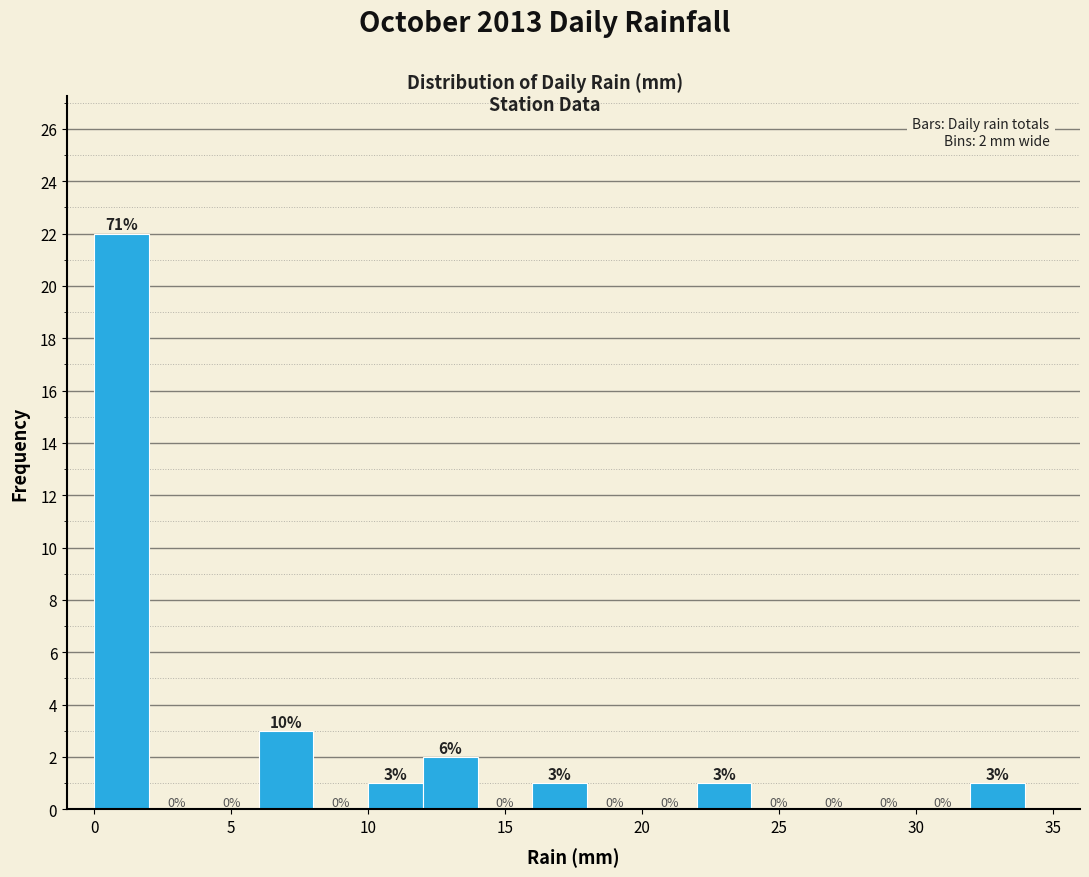

Over which range of the x-axis is the bar tallest?

0 to 2